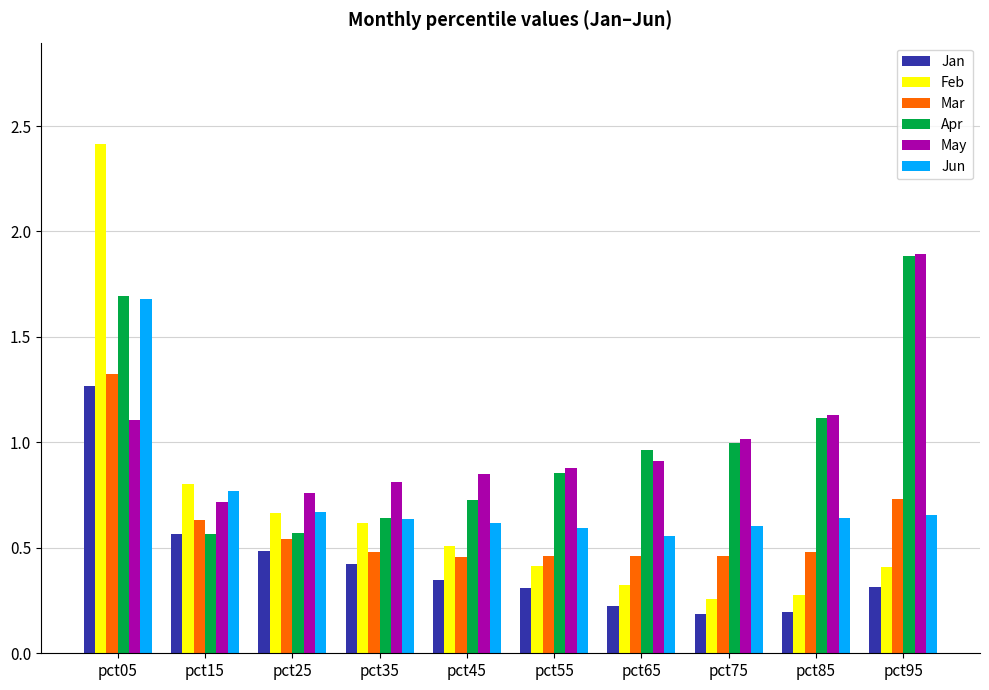

What is the sum of all Feb values?

6.7